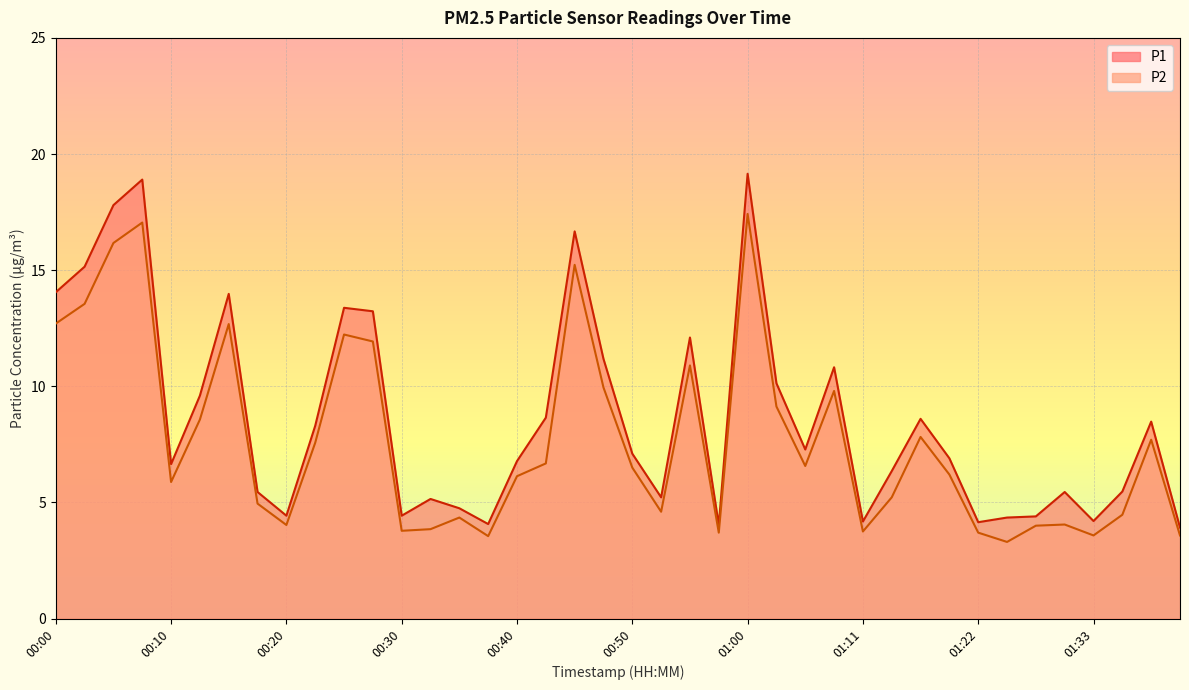

Reading right to left, what are all the values shown in this chart?

P1: 3.9	8.5	5.5	4.2	5.5	4.4	4.3	4.2	6.9	8.6	6.3	4.2	10.8	7.3	10.1	19.1	4.0	12.1	5.2	7.1	11.2	16.7	8.7	6.8	4.1	4.8	5.2	4.4	13.2	13.4	8.3	4.4	5.5	14.0	9.6	6.7	18.9	17.8	15.2	14.1
P2: 3.6	7.7	4.5	3.6	4.0	4.0	3.3	3.7	6.2	7.8	5.2	3.8	9.8	6.6	9.1	17.4	3.7	10.9	4.6	6.5	9.9	15.2	6.7	6.1	3.5	4.3	3.9	3.8	11.9	12.2	7.6	4.0	5.0	12.7	8.6	5.9	17.1	16.2	13.6	12.7